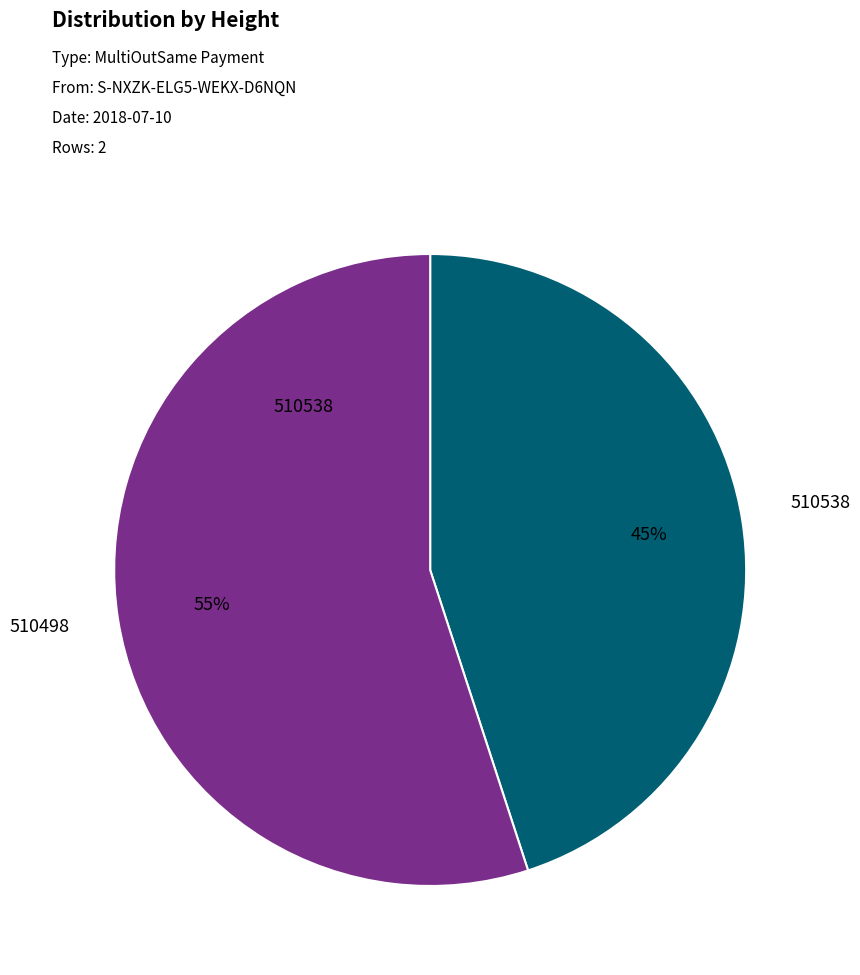

To the nearest percent, what percentage of the pie is 510498?

55%